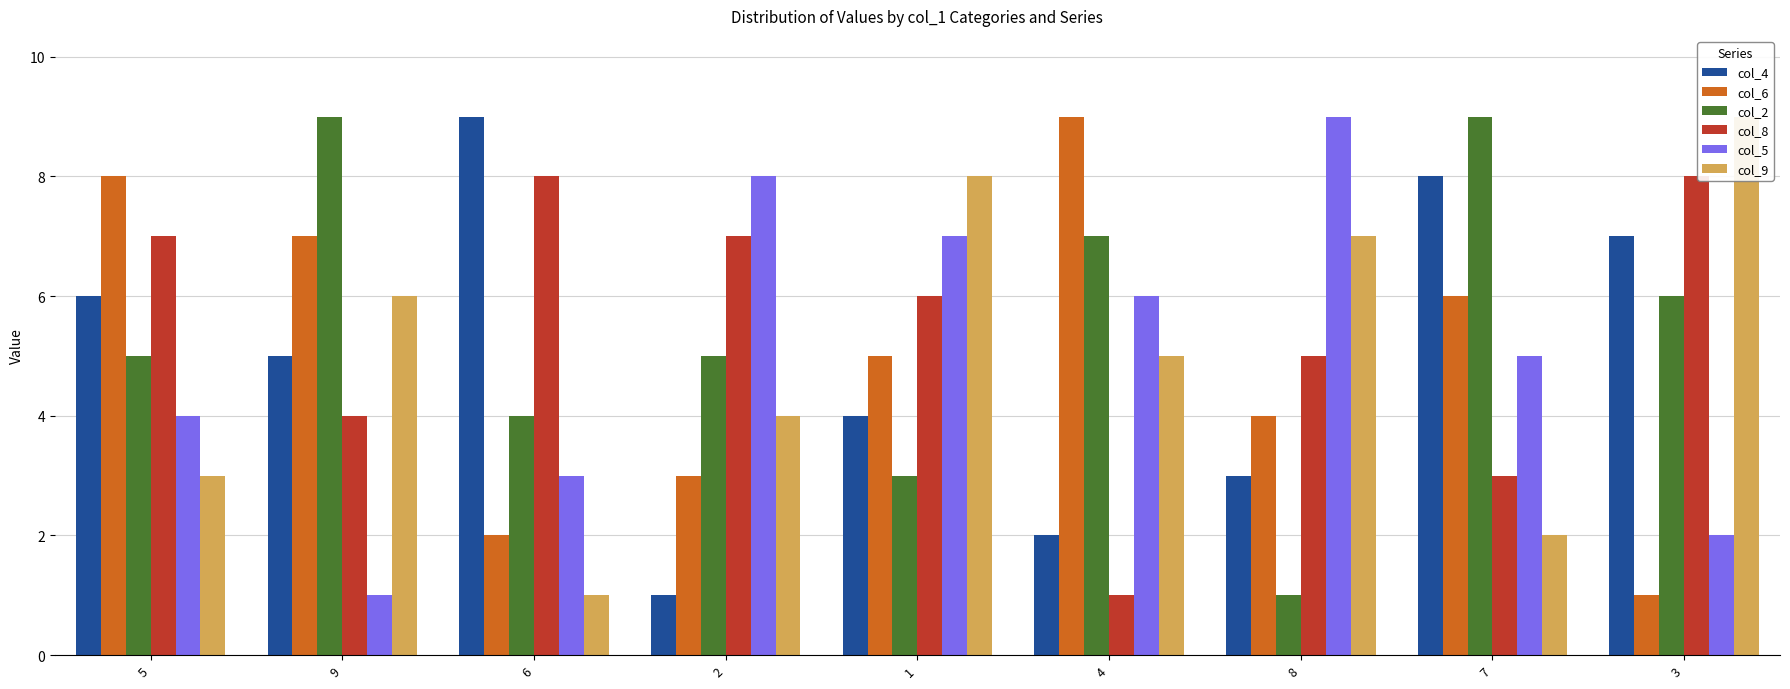

How many values in the col_2 series are below 5?

3